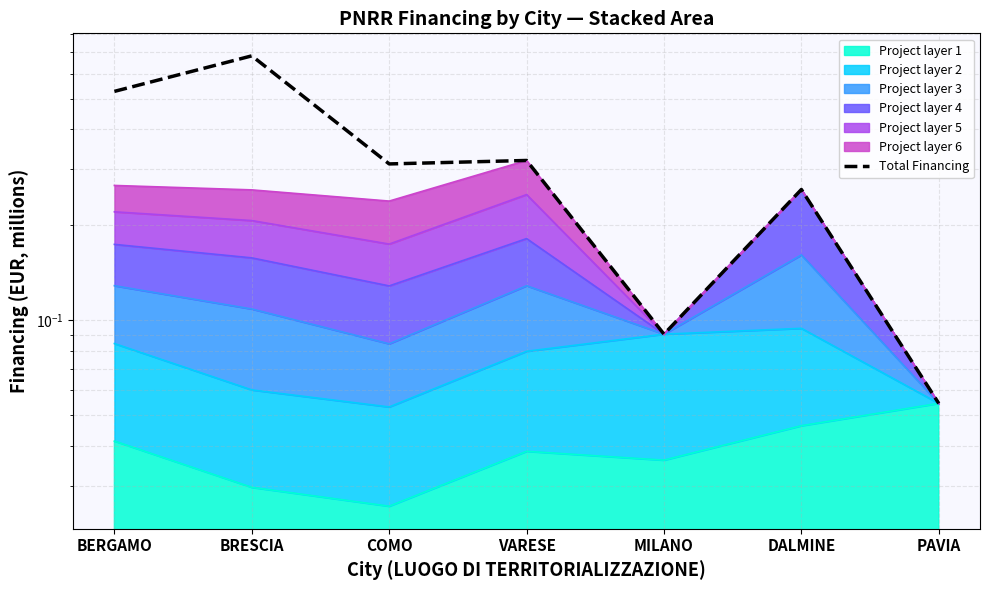

What is the sum of all values?

2.2